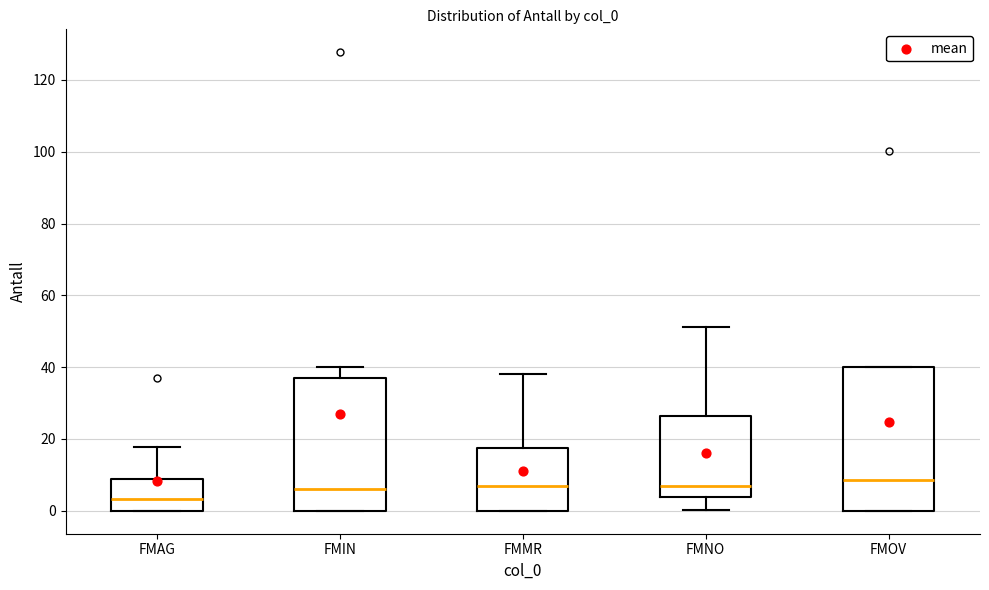

Reading left to right, read every box against the y-axis: the position of its median line, the range the box covers, and the ends of its whiskers. The values are not printed on the chart, so give them approximately, as read against the axis.

FMAG: median 4, box 0 to 8, whiskers 0 to 18
FMIN: median 6, box 0 to 38, whiskers 0 to 40
FMMR: median 8, box 0 to 18, whiskers 0 to 38
FMNO: median 6, box 4 to 26, whiskers 0 to 52
FMOV: median 8, box 0 to 40, whiskers 0 to 40